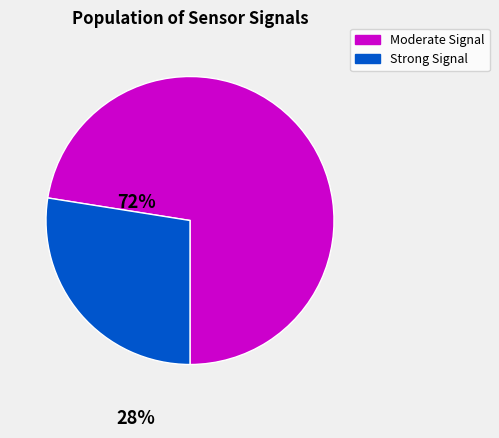

What is the smallest slice in the pie chart?

Strong Signal